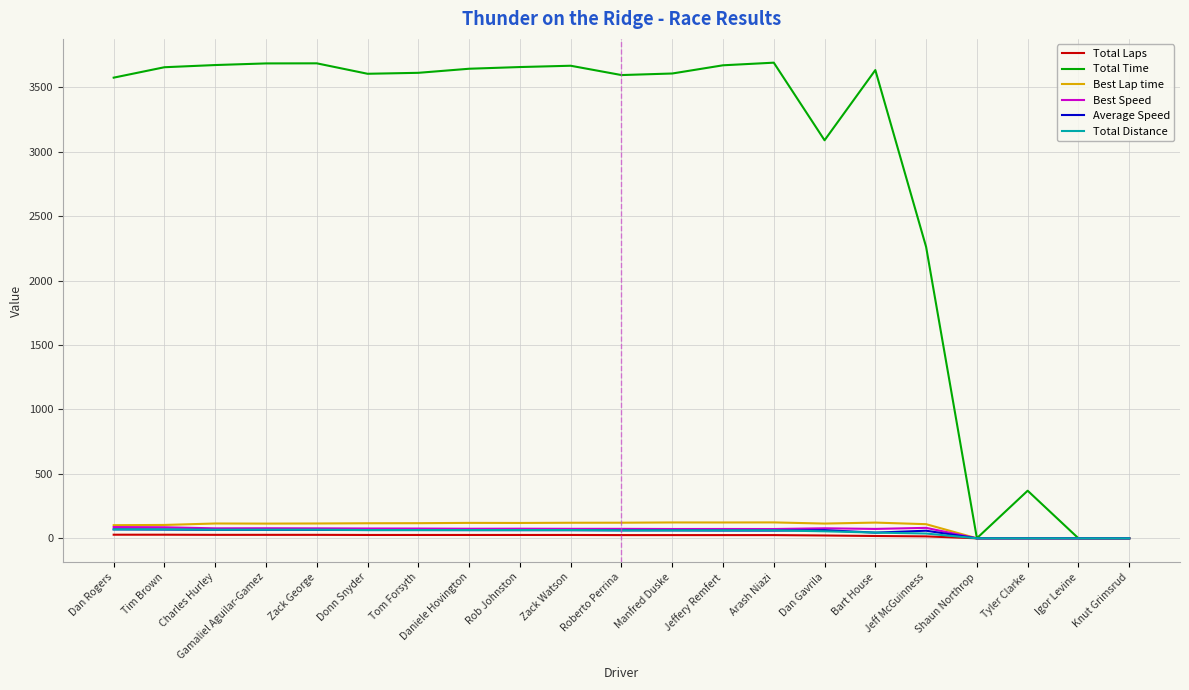

How many lines are shown in the chart?

6